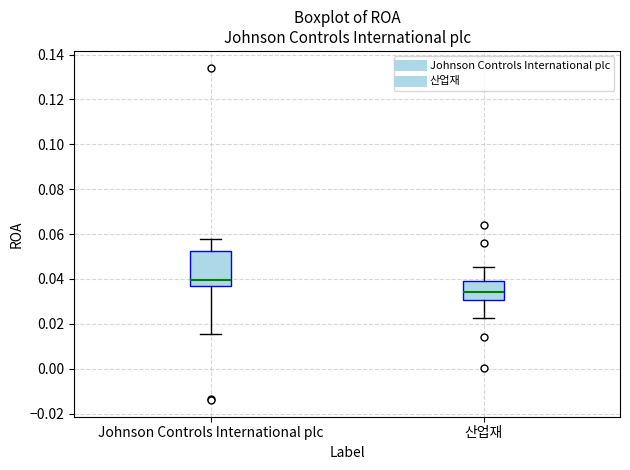

Where is the upper edge of the box for Johnson Controls International plc on the y-axis? The values are not printed on the chart, so give them approximately, as read against the axis.

0.052